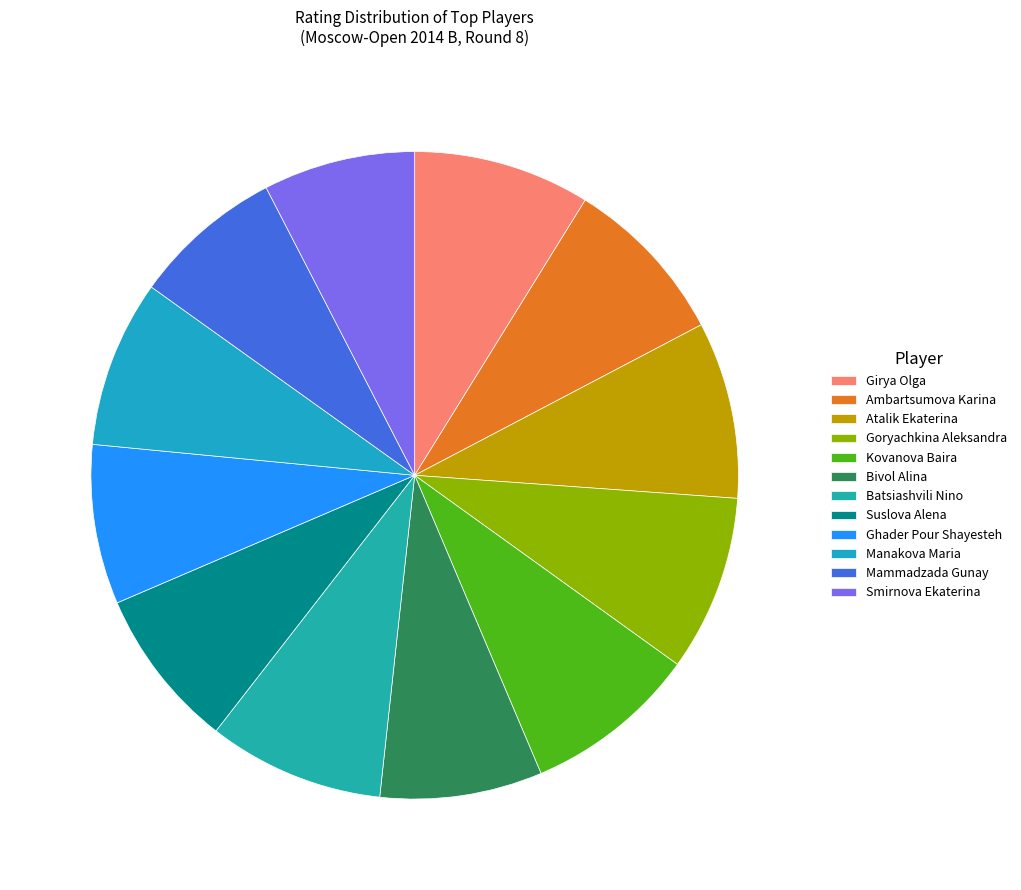

Is there a majority slice in this chart?

No